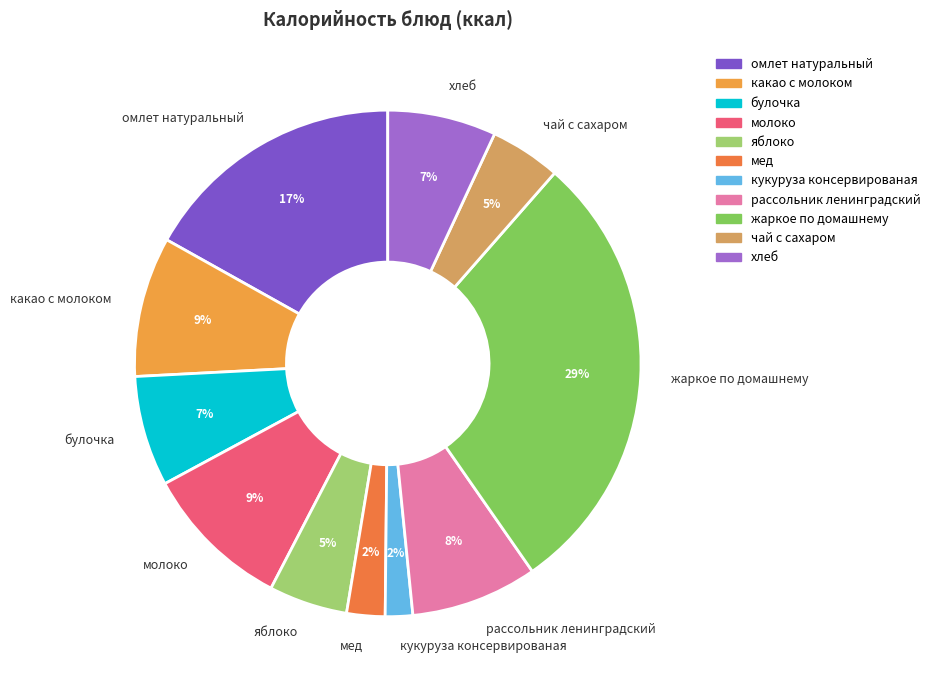

What is the largest slice in the pie chart?

жаркое по домашнему